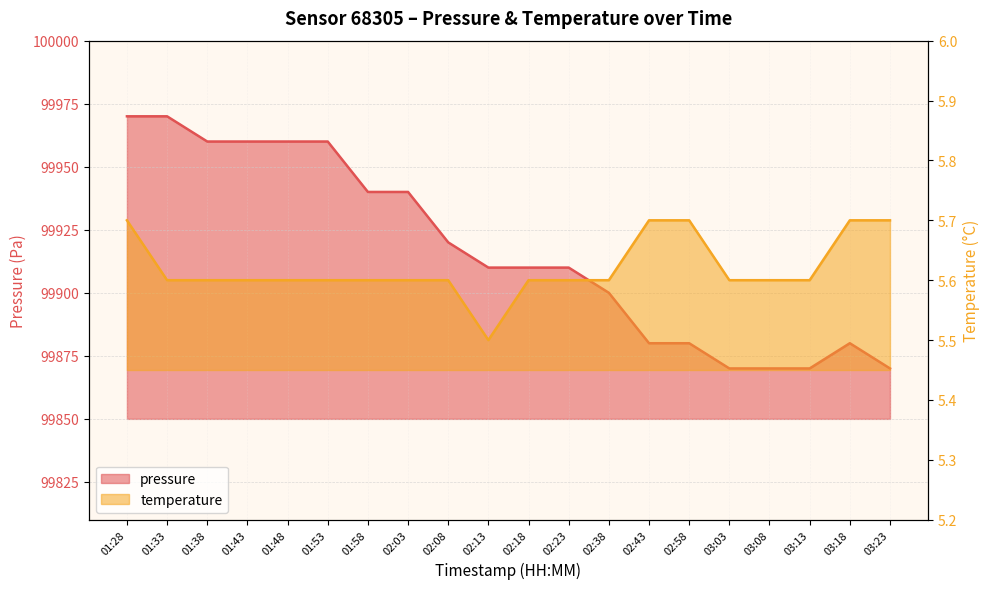

At which category is the sum across all series the highest?

01:28